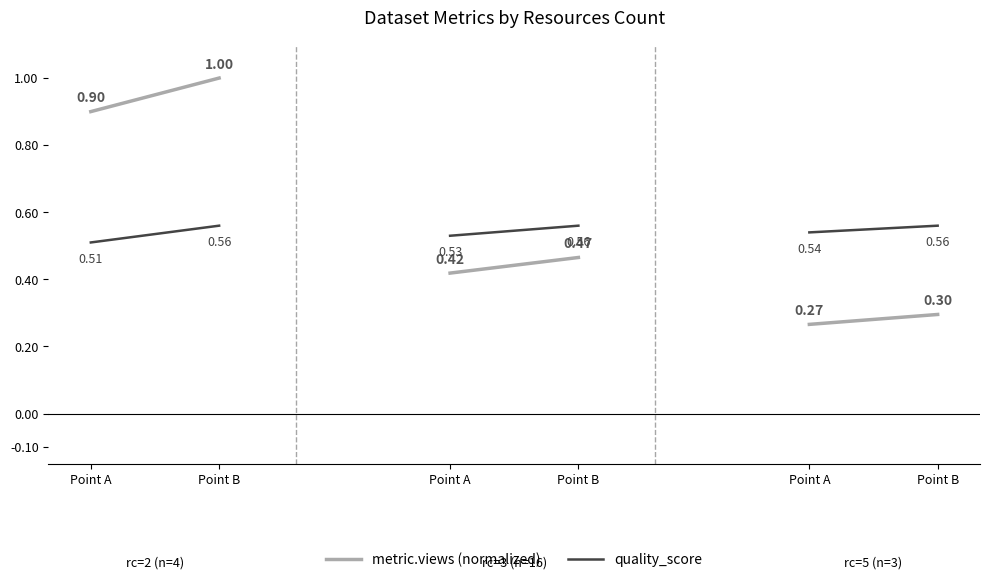

What is the sum of all quality_score values?

1.1